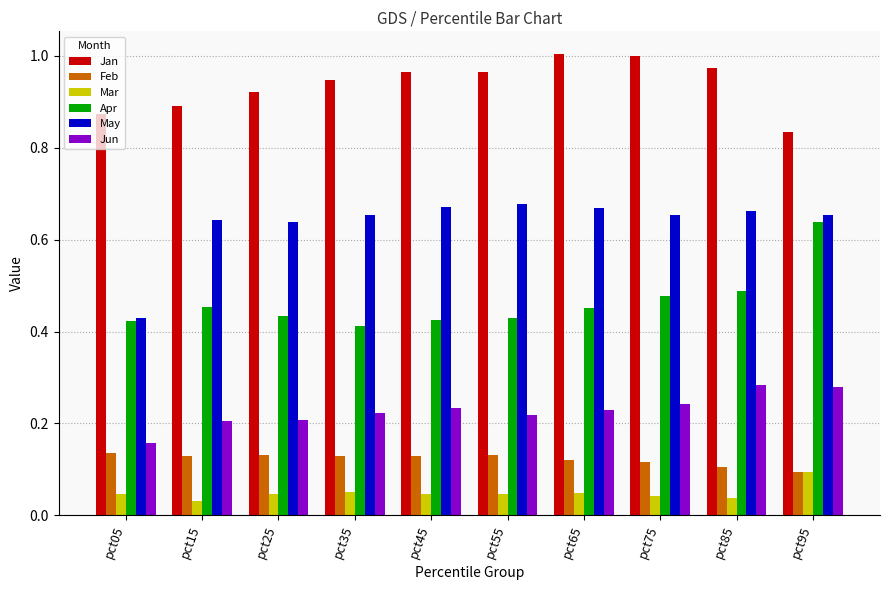

How many bars are there in each group?

6